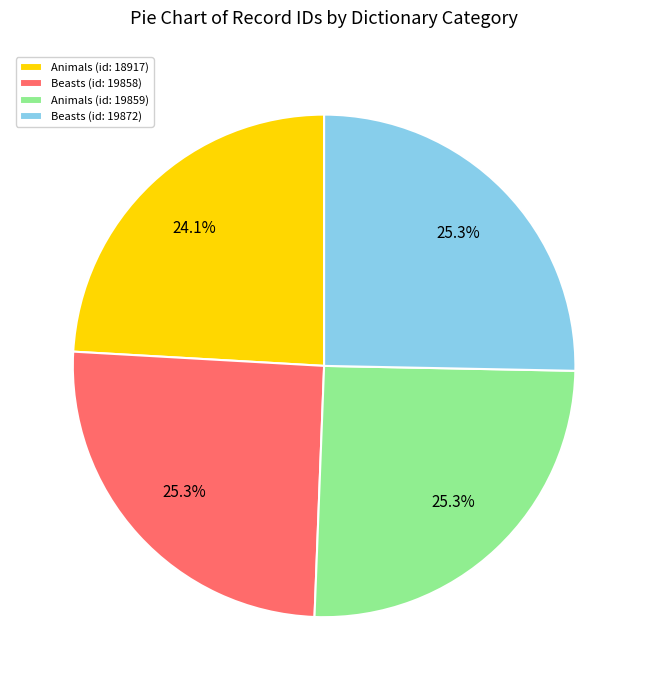

To the nearest percent, what is the average slice percentage?

25%